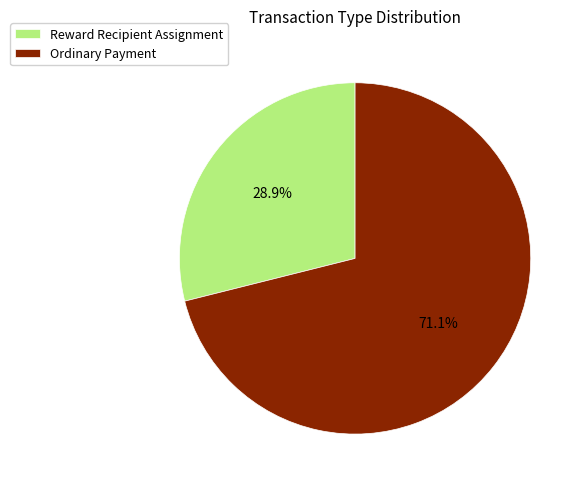

To the nearest percent, what is the difference between the Ordinary Payment and Reward Recipient Assignment slice percentages?

42%